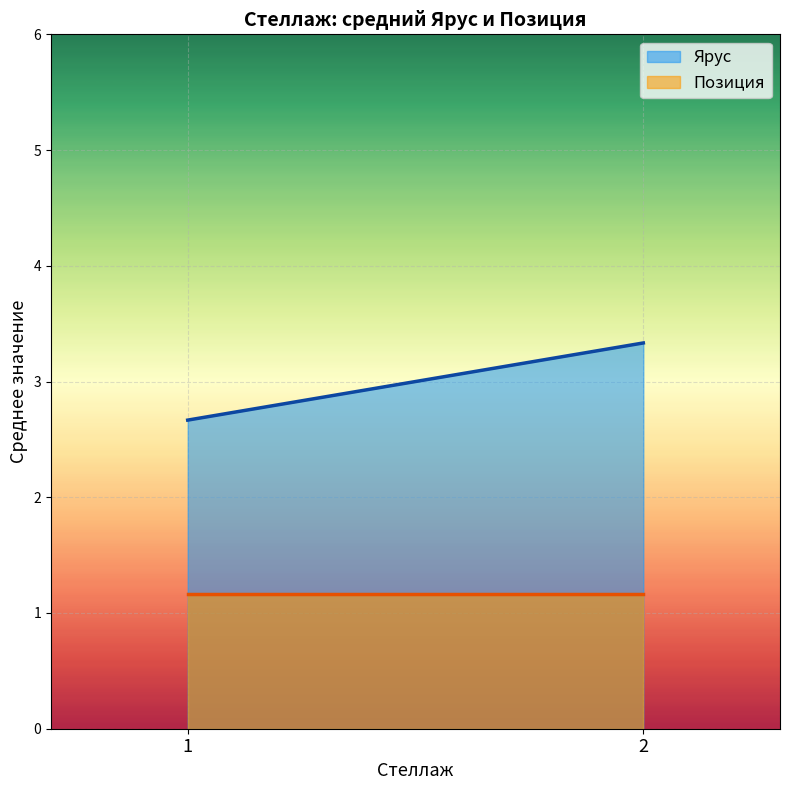

Count the number of categories in the chart.

2